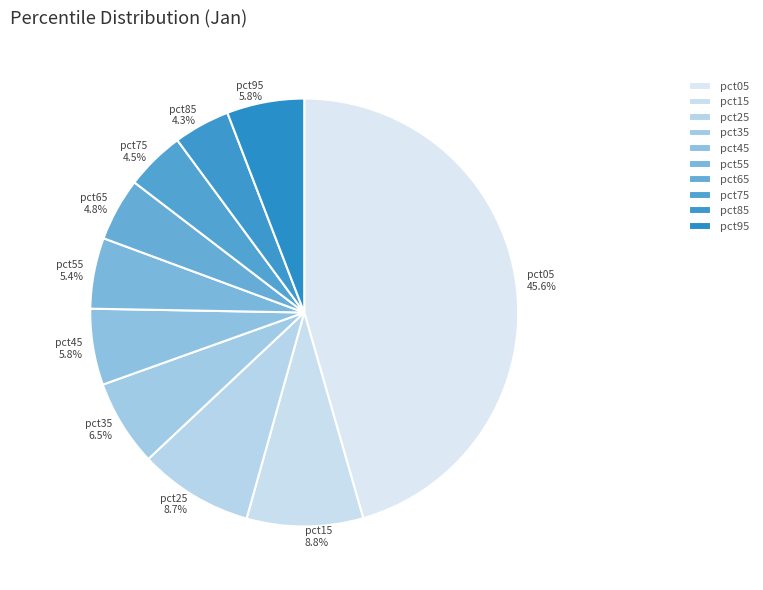

To the nearest percent, what portion does pct15 represent?

9%